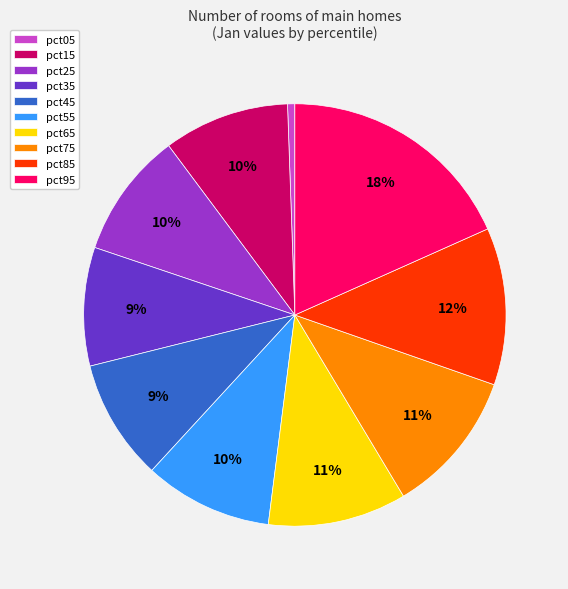

Is there any slice that represents more than half of the pie?

No